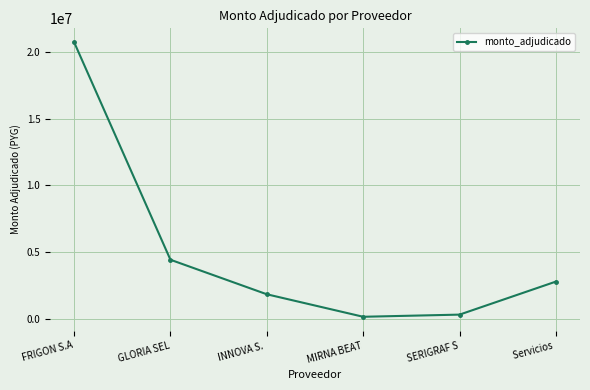

What is the average value?

5037067